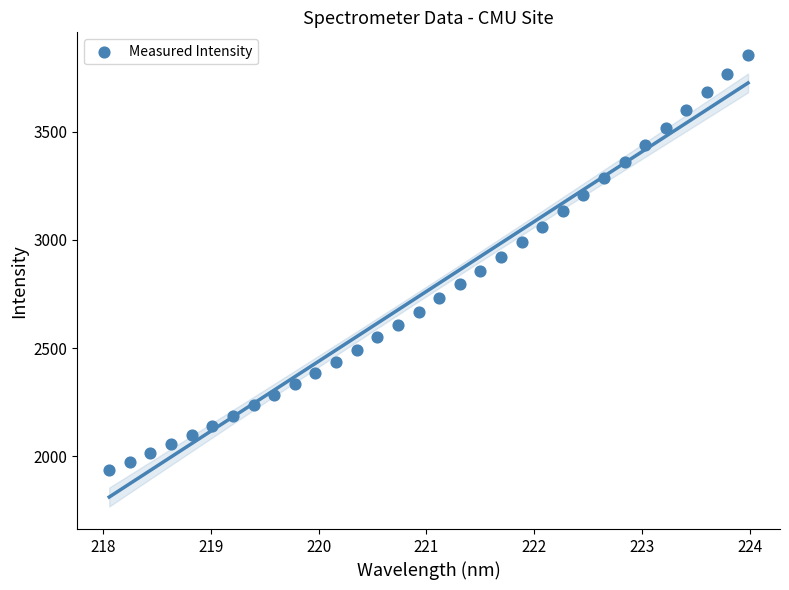

What is the range of X values (max minus min)?

5.9